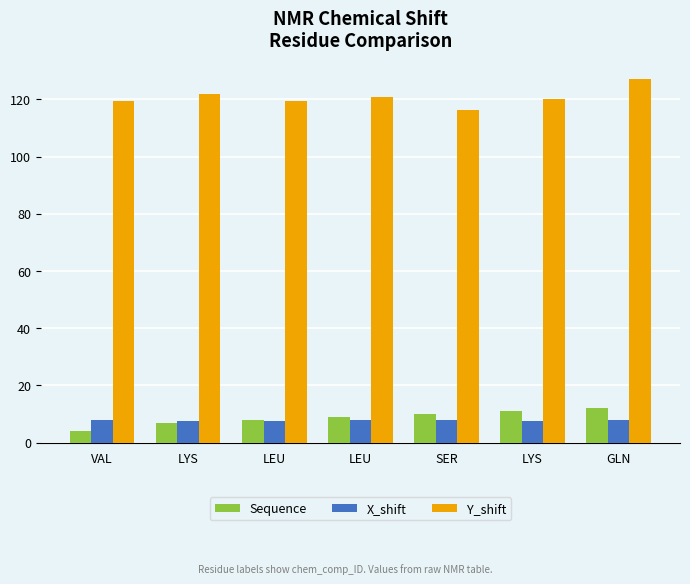

How many values in the Sequence series are below 9?

3